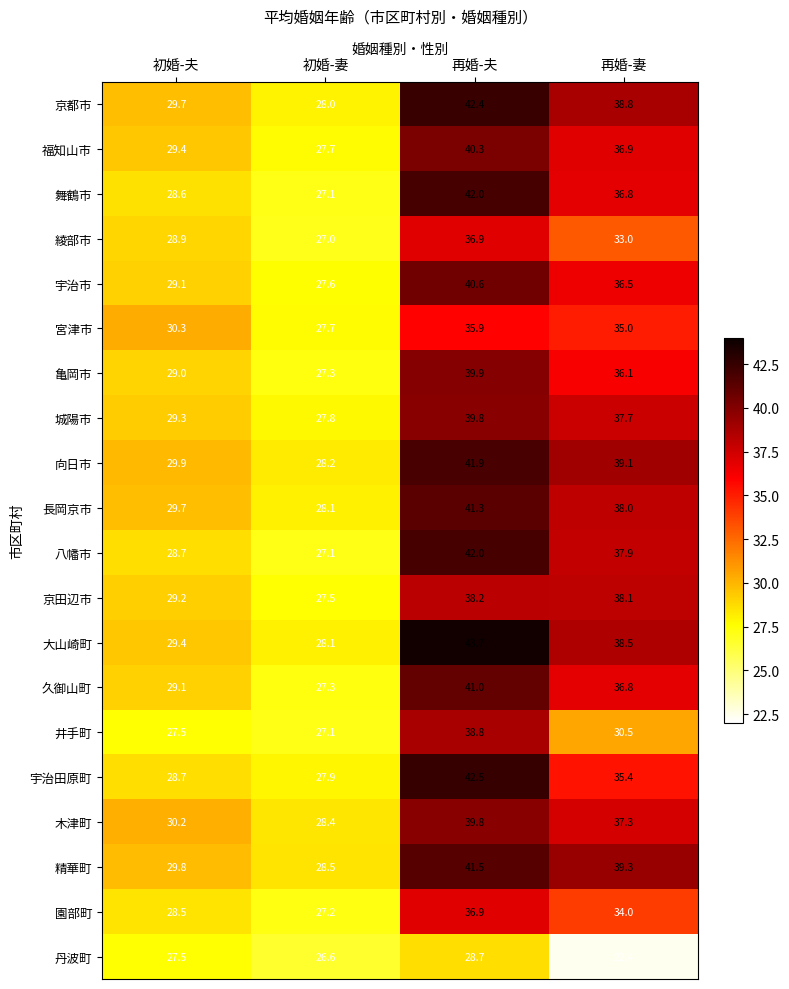

What is the spread (max minus min) of values at 初婚-妻?

1.9